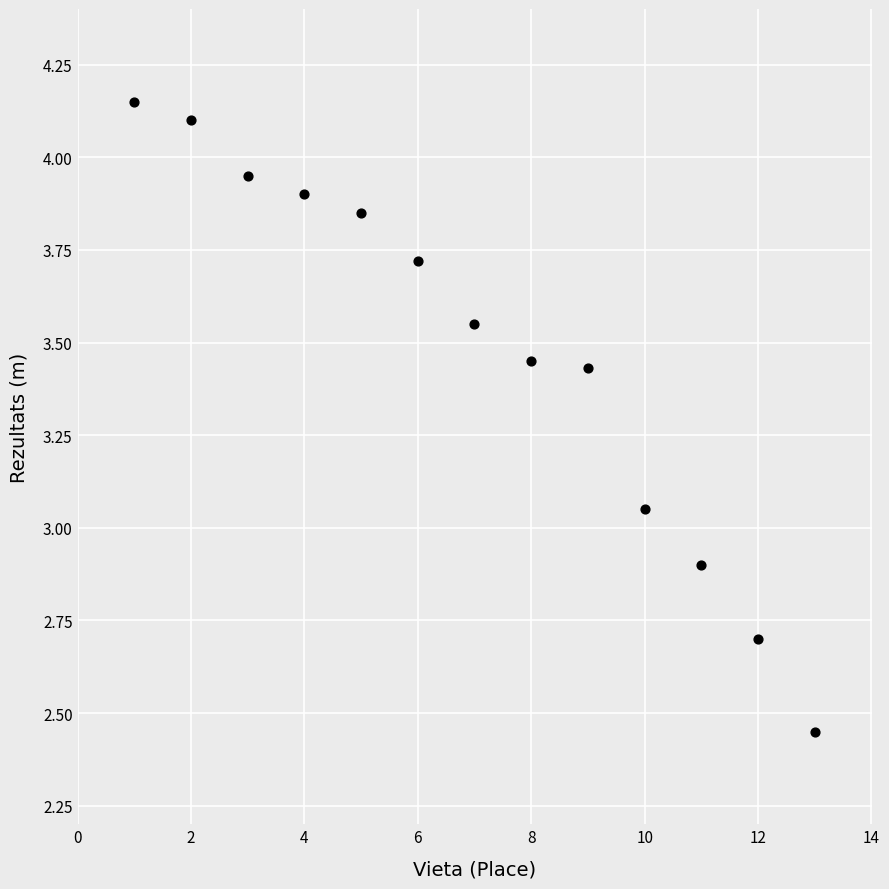

What is the range of X values (max minus min)?

12.0